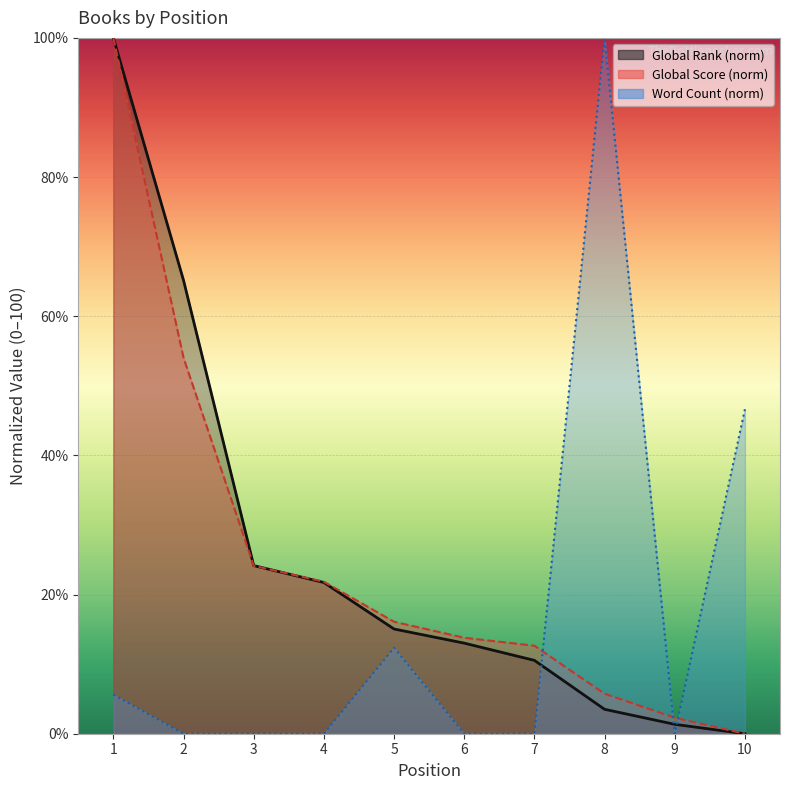

What value does the Global Score series have at 7?

12.6